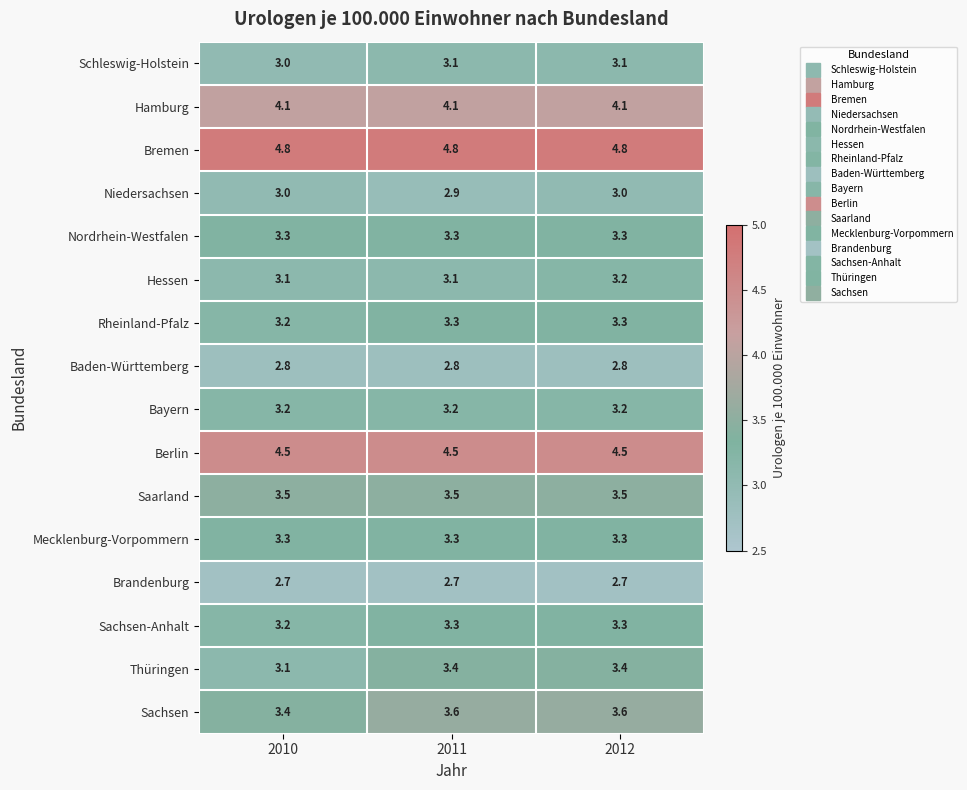

What is the highest value of the Niedersachsen series?

3.0